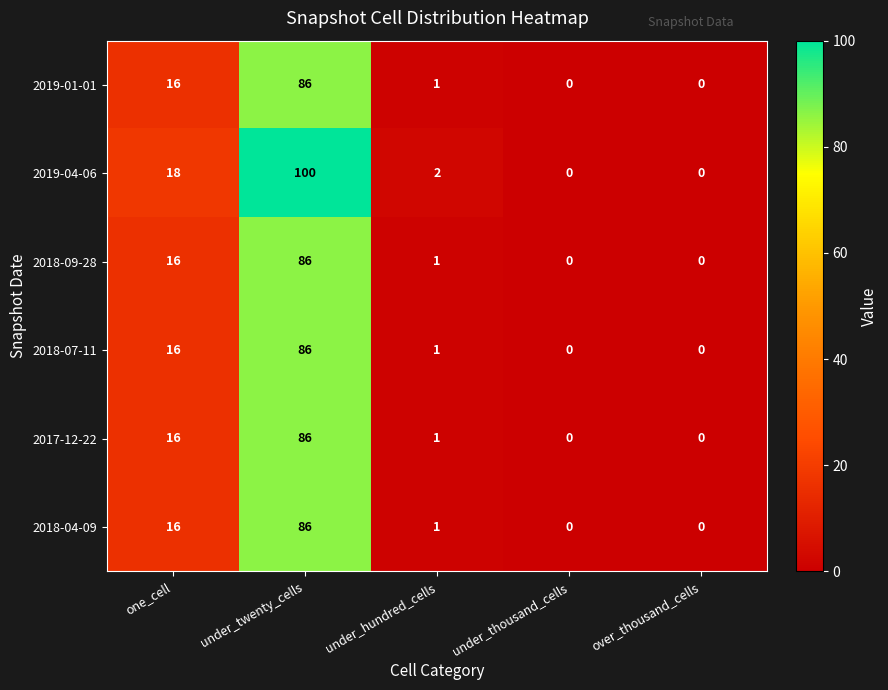

Reading right to left, extract all data points from this chart.

2019-01-01: 0	0	1	86	16
2019-04-06: 0	0	2	100	18
2018-09-28: 0	0	1	86	16
2018-07-11: 0	0	1	86	16
2017-12-22: 0	0	1	86	16
2018-04-09: 0	0	1	86	16